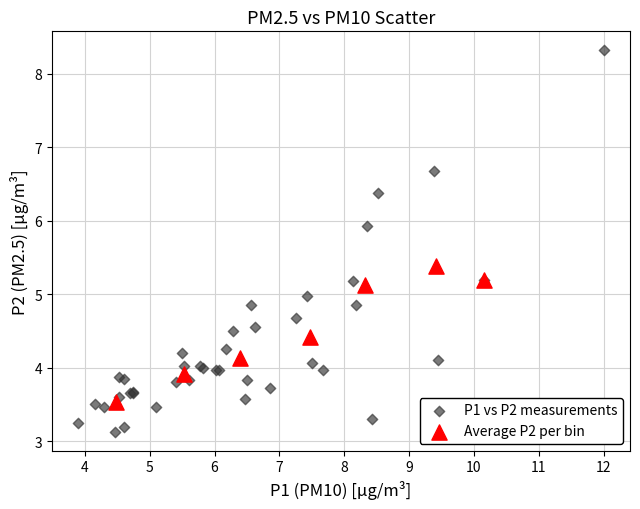

Which series reaches the minimum Y coordinate?

P1 vs P2 measurements